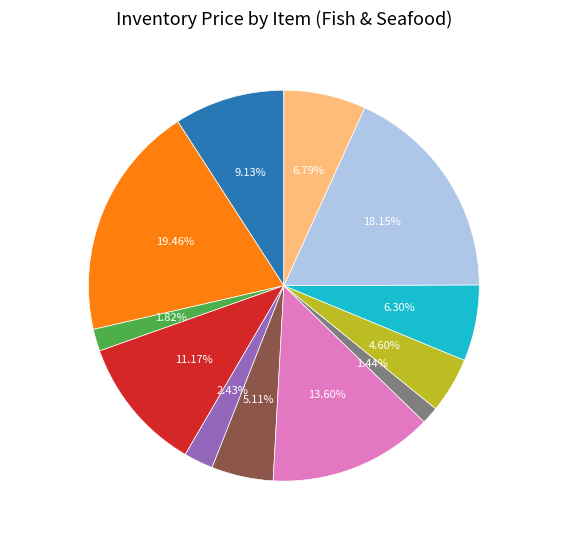

Which has a higher value, oysters - quarts or crab meat?

crab meat